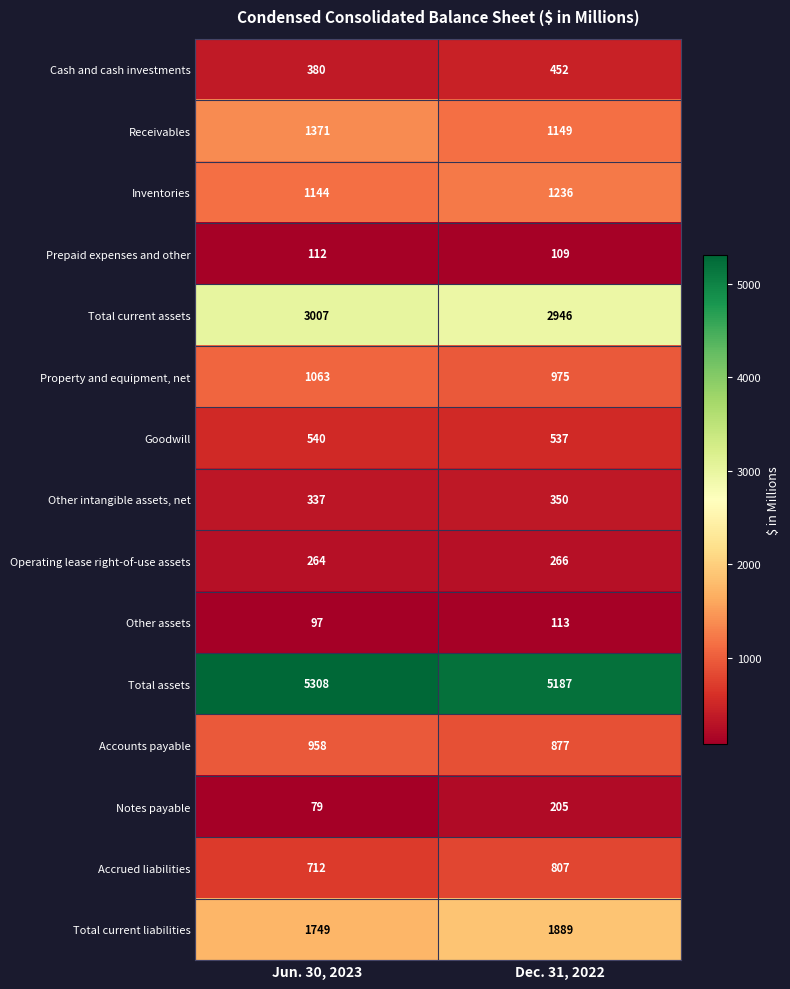

What is the approximate value of Total current assets at Dec. 31, 2022?

2946